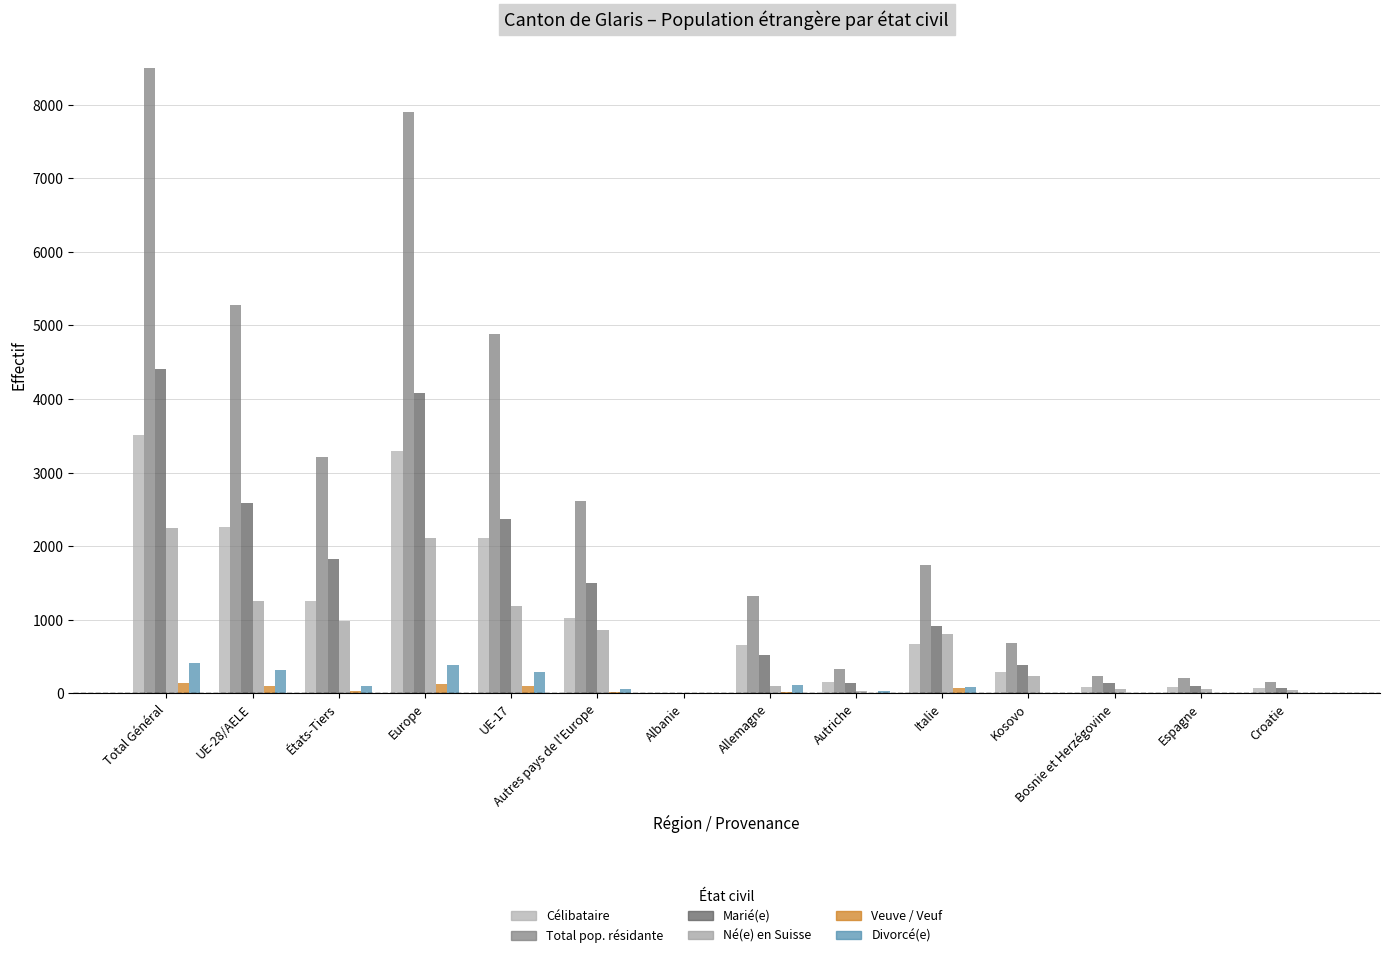

Are the bars horizontal?

No